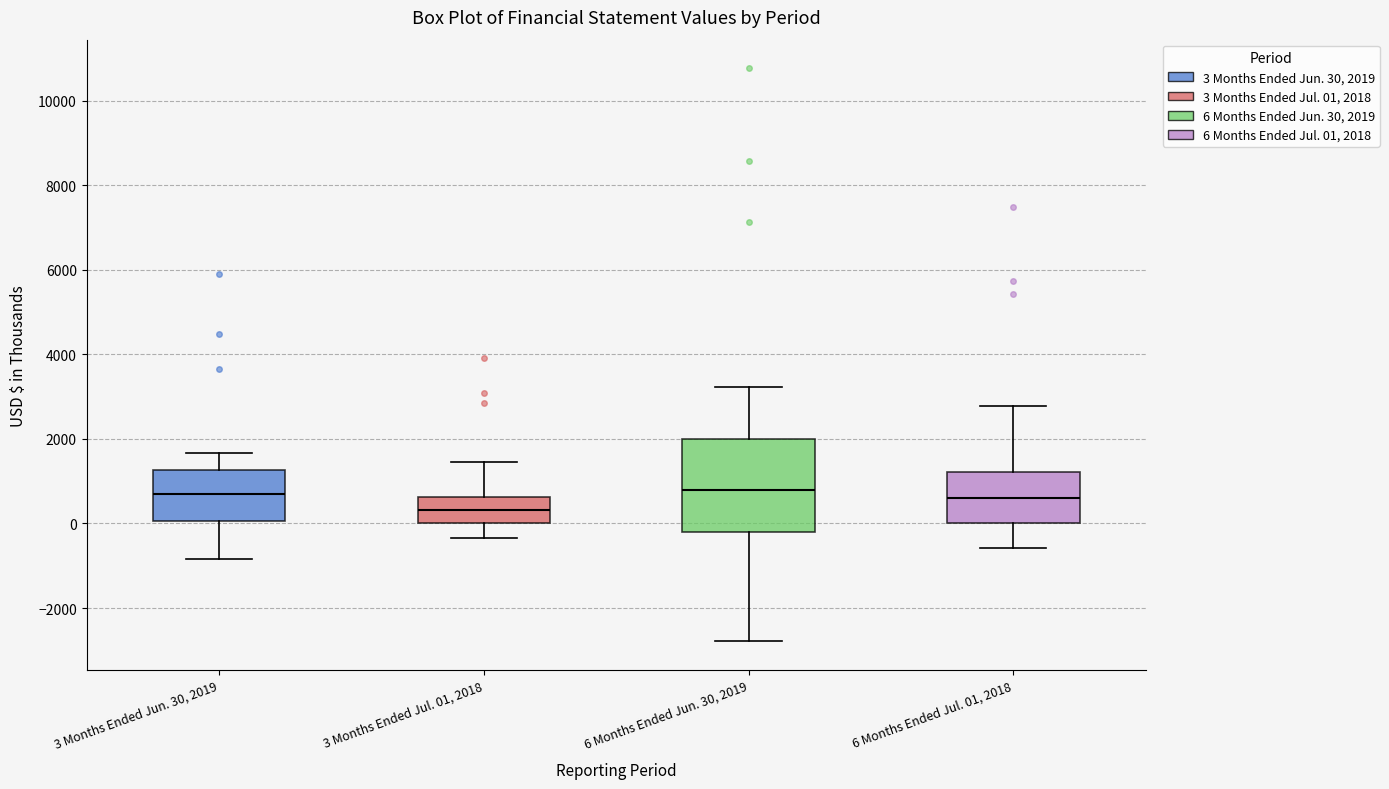

Where does the lower whisker of the box for 6 Months Ended Jun. 30, 2019 end on the y-axis? The values are not printed on the chart, so give them approximately, as read against the axis.

-2800